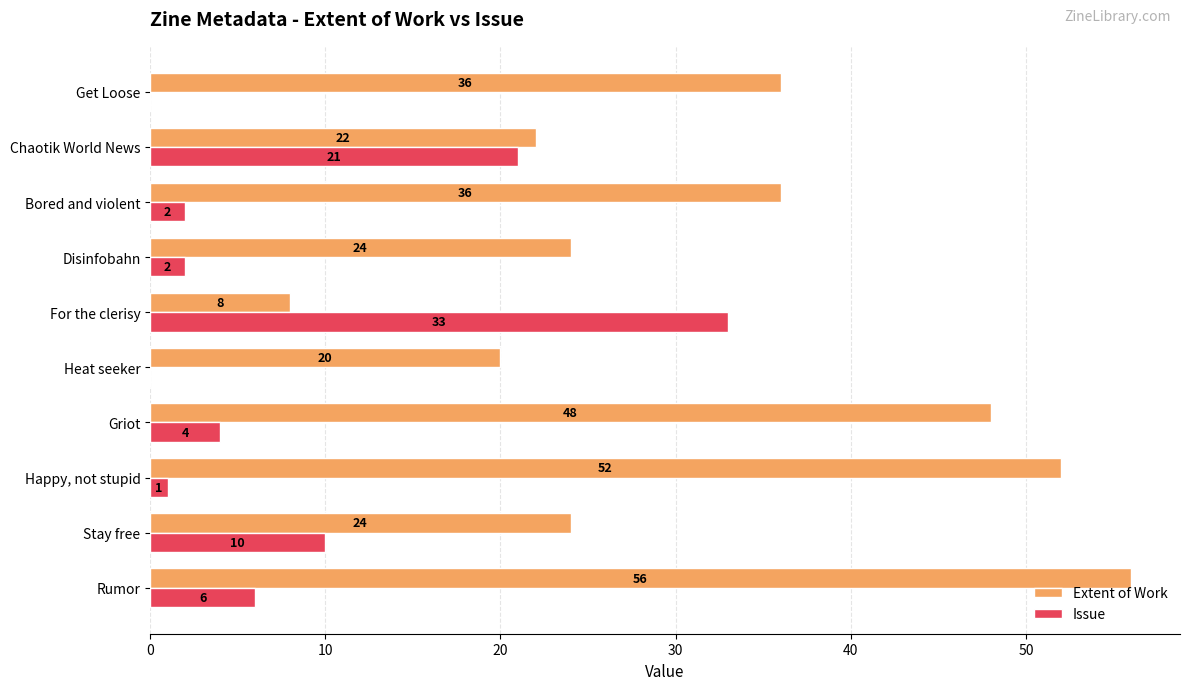

What is the approximate value of Extent of Work at For the clerisy, to the nearest 10?

10